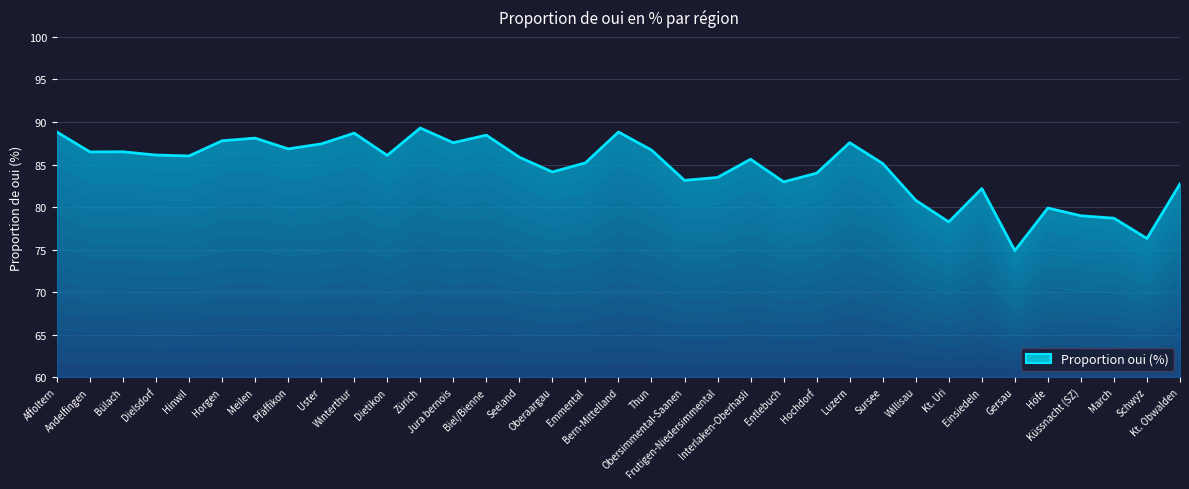

What is the sum of all values?

2959.3